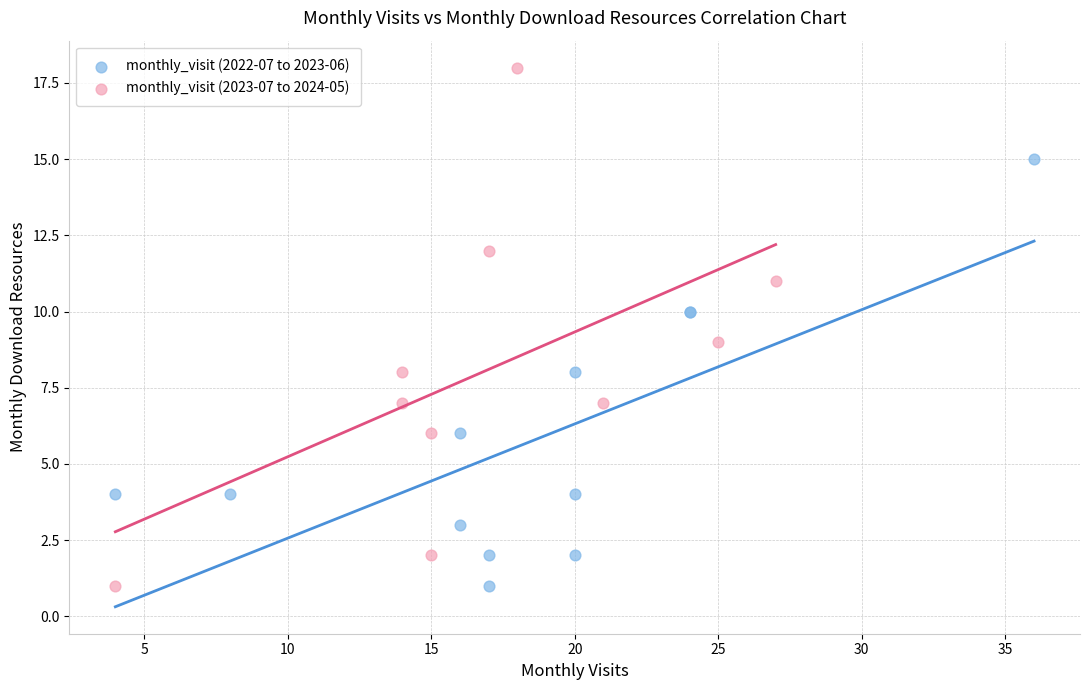

Which series reaches the maximum Y coordinate?

monthly_visit (2023-07 to 2024-05)